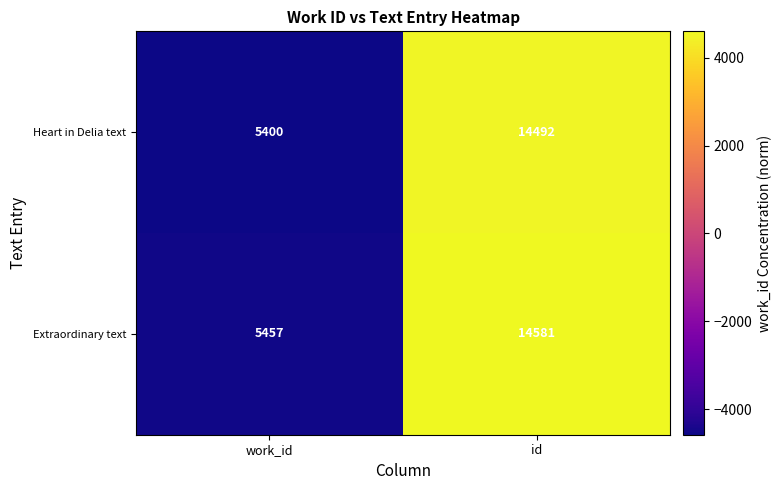

Reading left to right, list all the values displayed in this chart.

Heart in Delia text: work_id=5400	id=14492
Extraordinary text: work_id=5457	id=14581